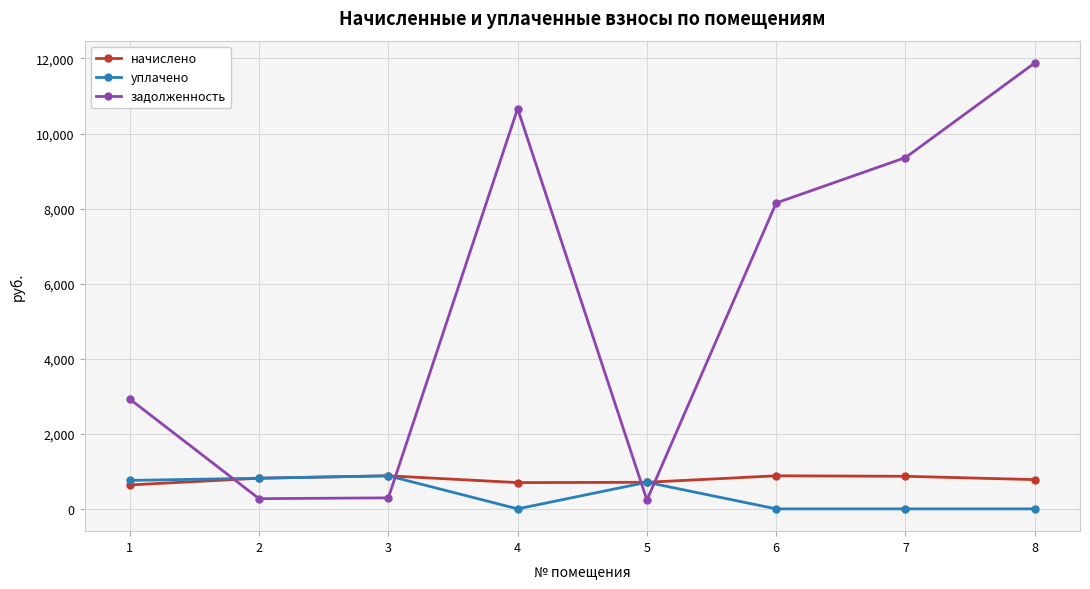

What is the difference between the second highest and minimum values in the начислено series?

244.1